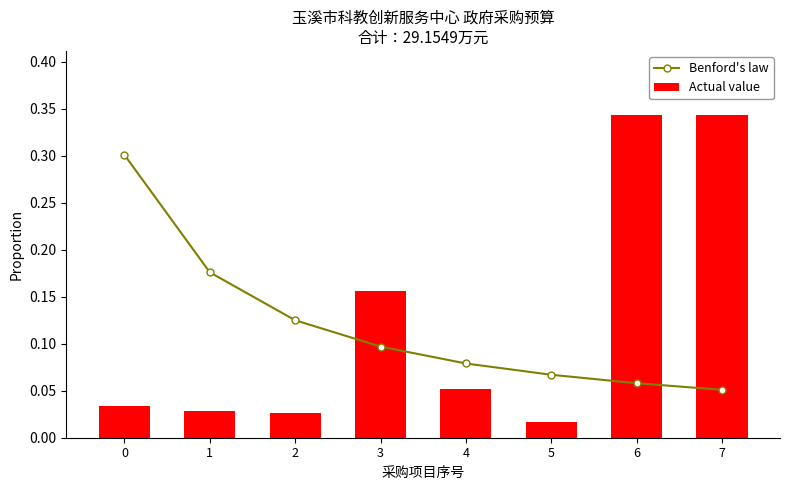

What is the value of the Benford's law bar at the 1st from the left?

0.3